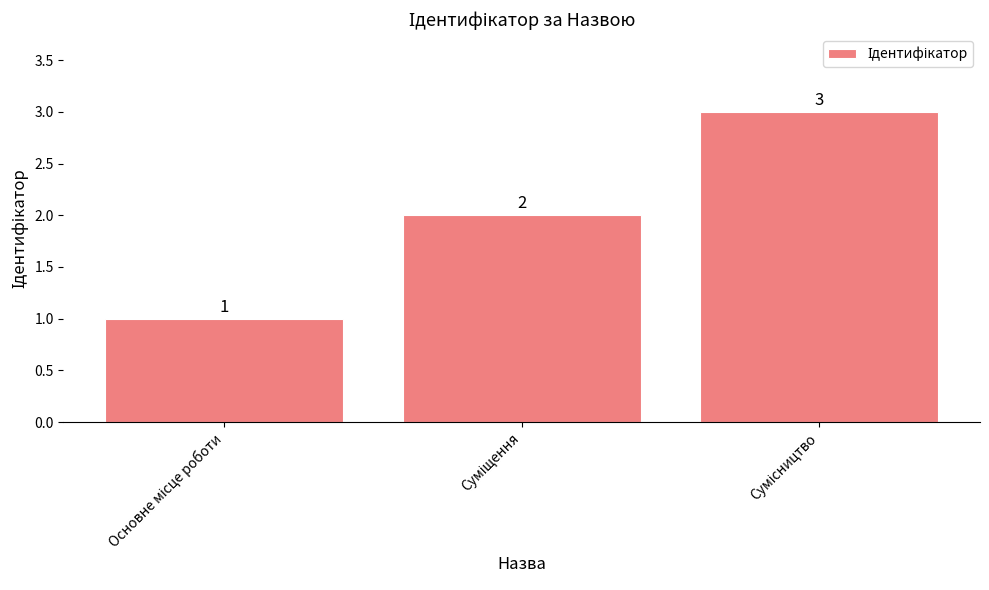

How many series are shown in this chart?

1